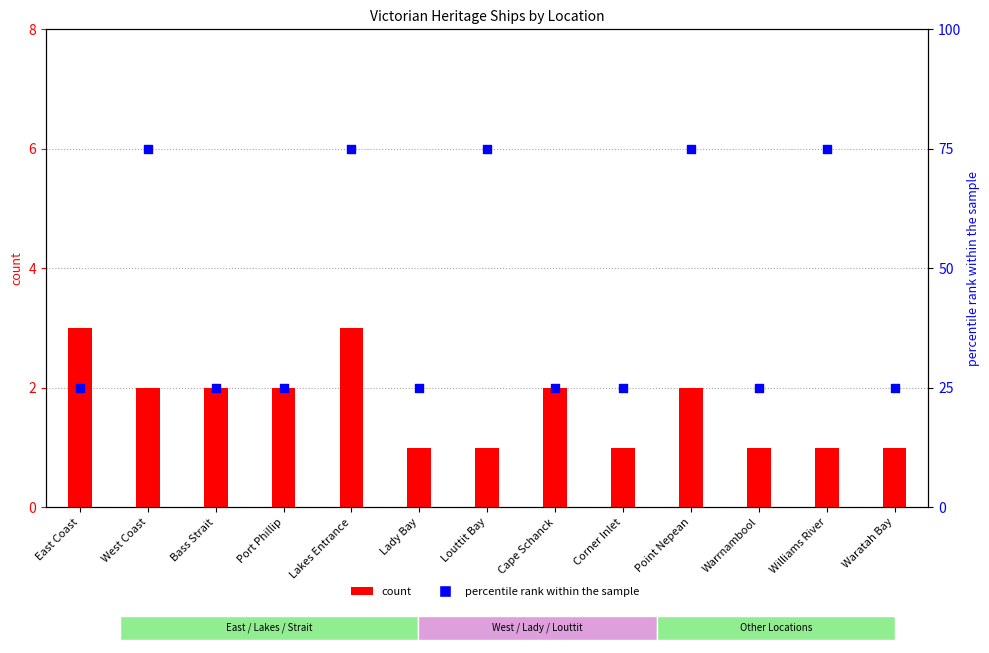

Which series reaches the maximum Y coordinate?

percentile rank within the sample